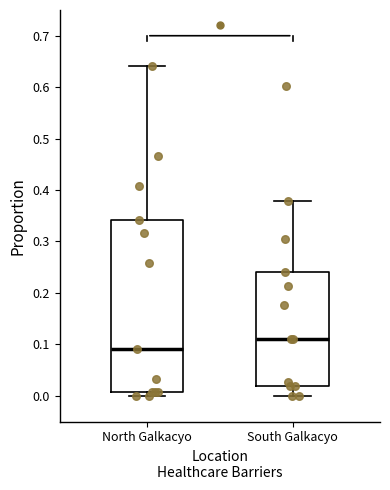

Which box is the tallest, from its lower edge to its upper edge?

North Galkacyo